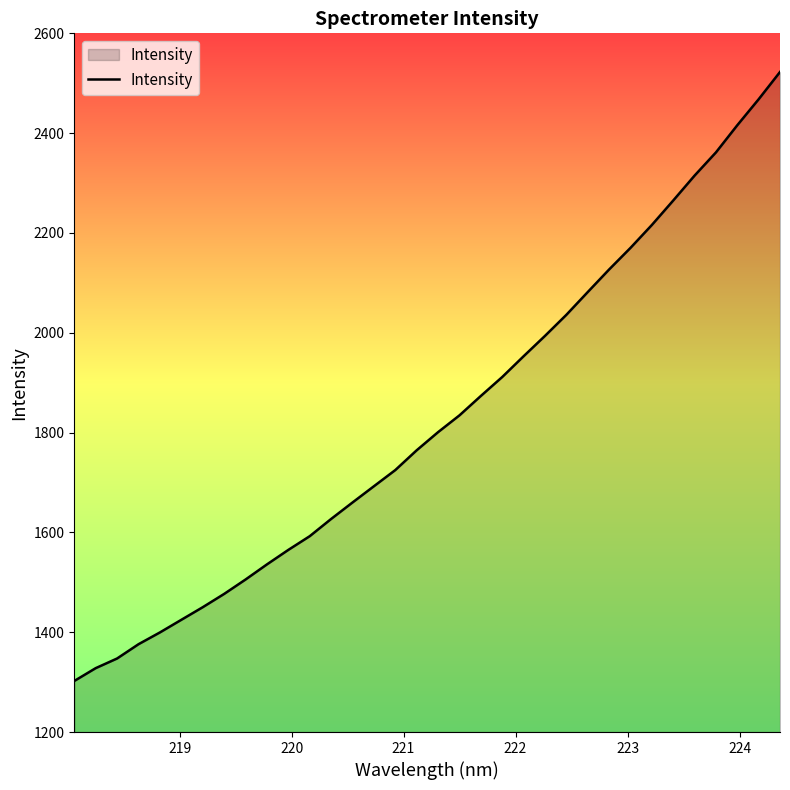

What is the difference between the maximum and minimum values?

1220.3